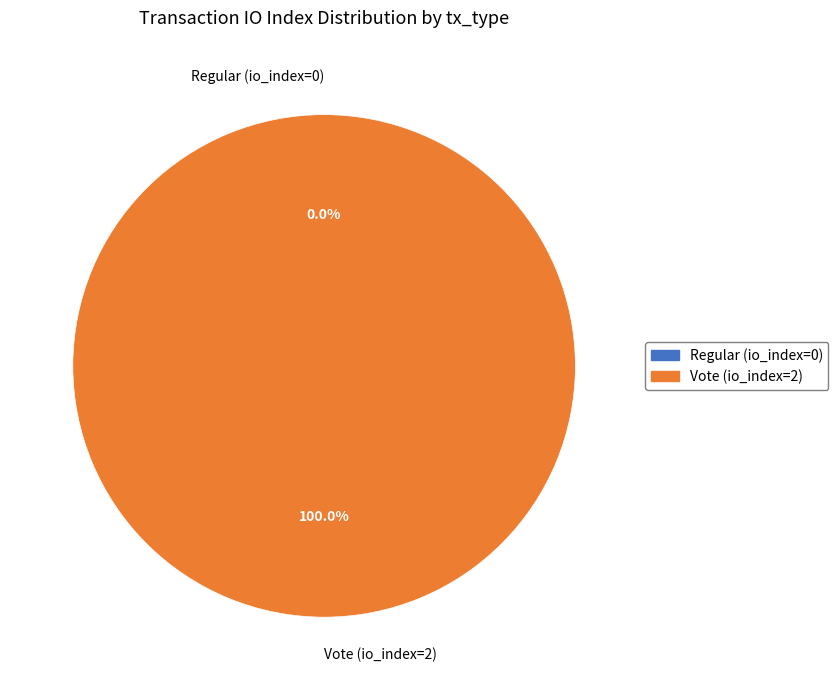

To the nearest percent, what is the difference between the largest and smallest slice percentages?

100%